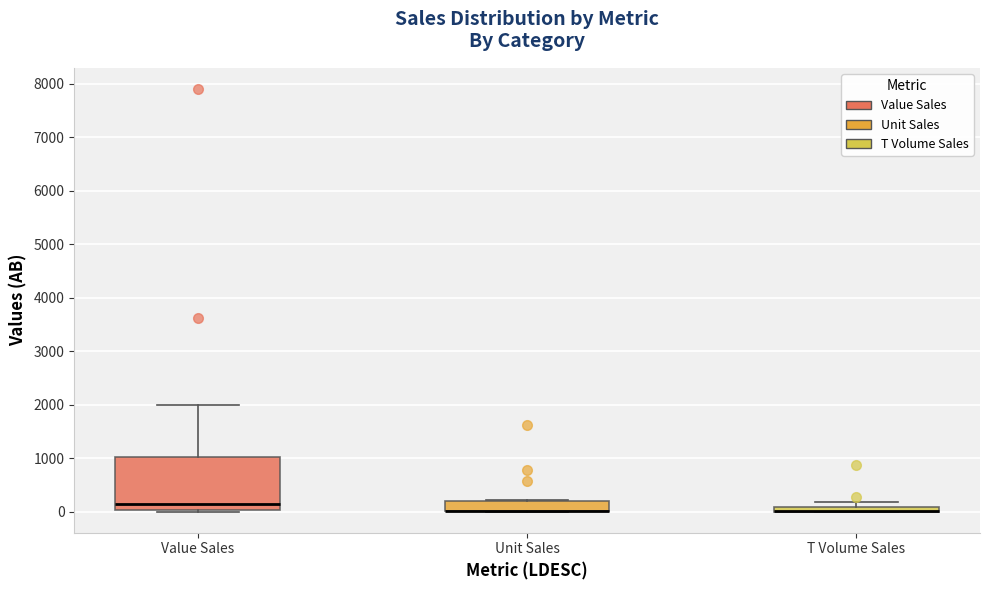

Comparing the boxes themselves (not the whiskers), which one is the tallest?

Value Sales